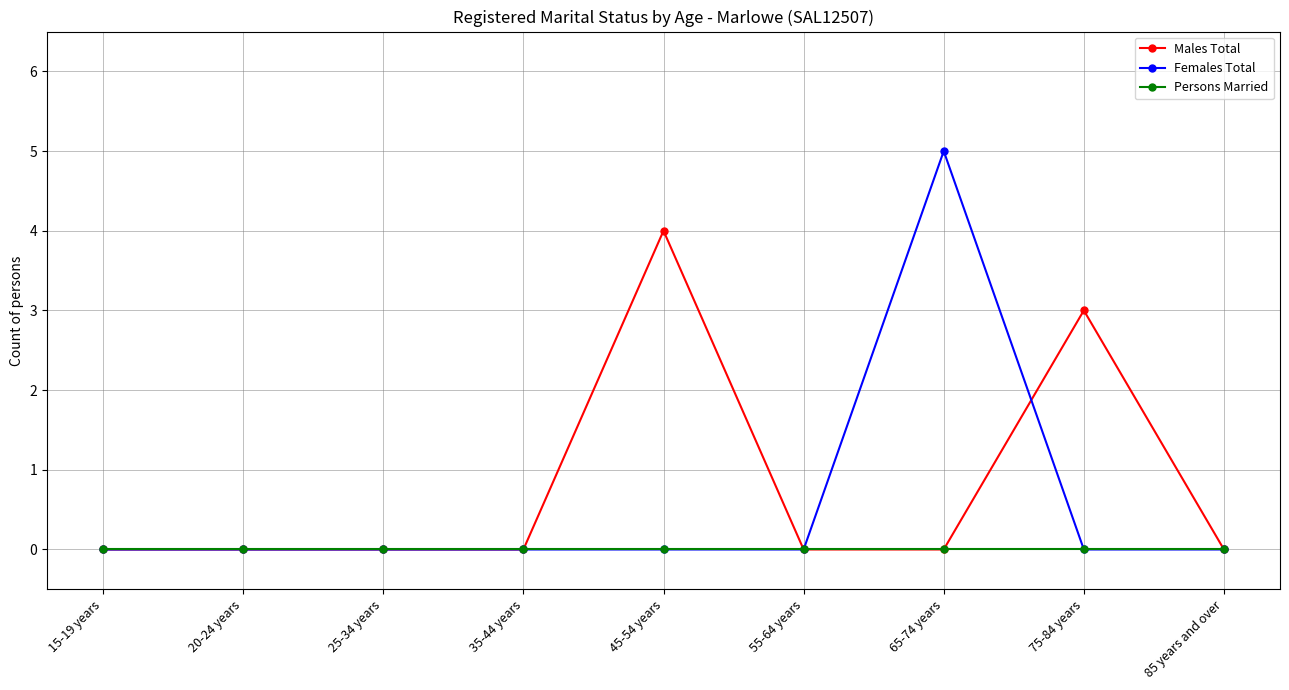

The value of Females Total at 35-44 years is 3. True or false?

False